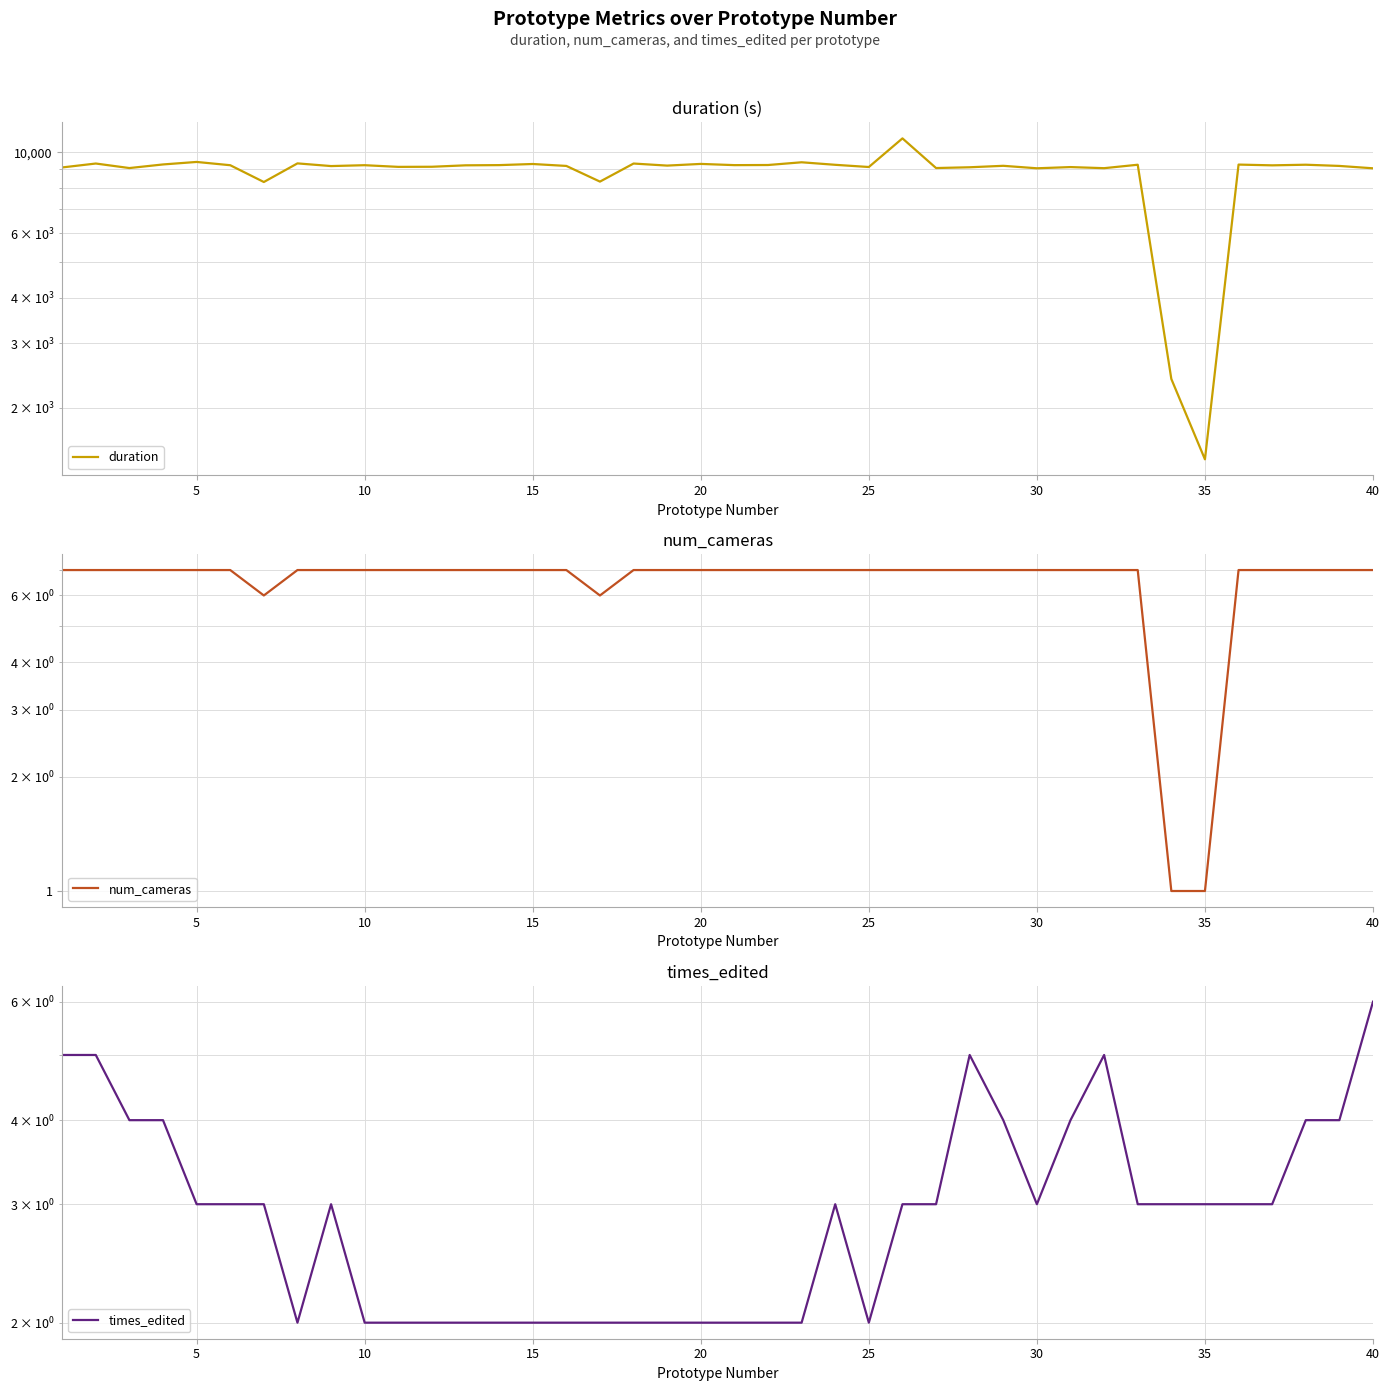

Which series ends up on top after the final intersection of num_cameras and times_edited?

num_cameras